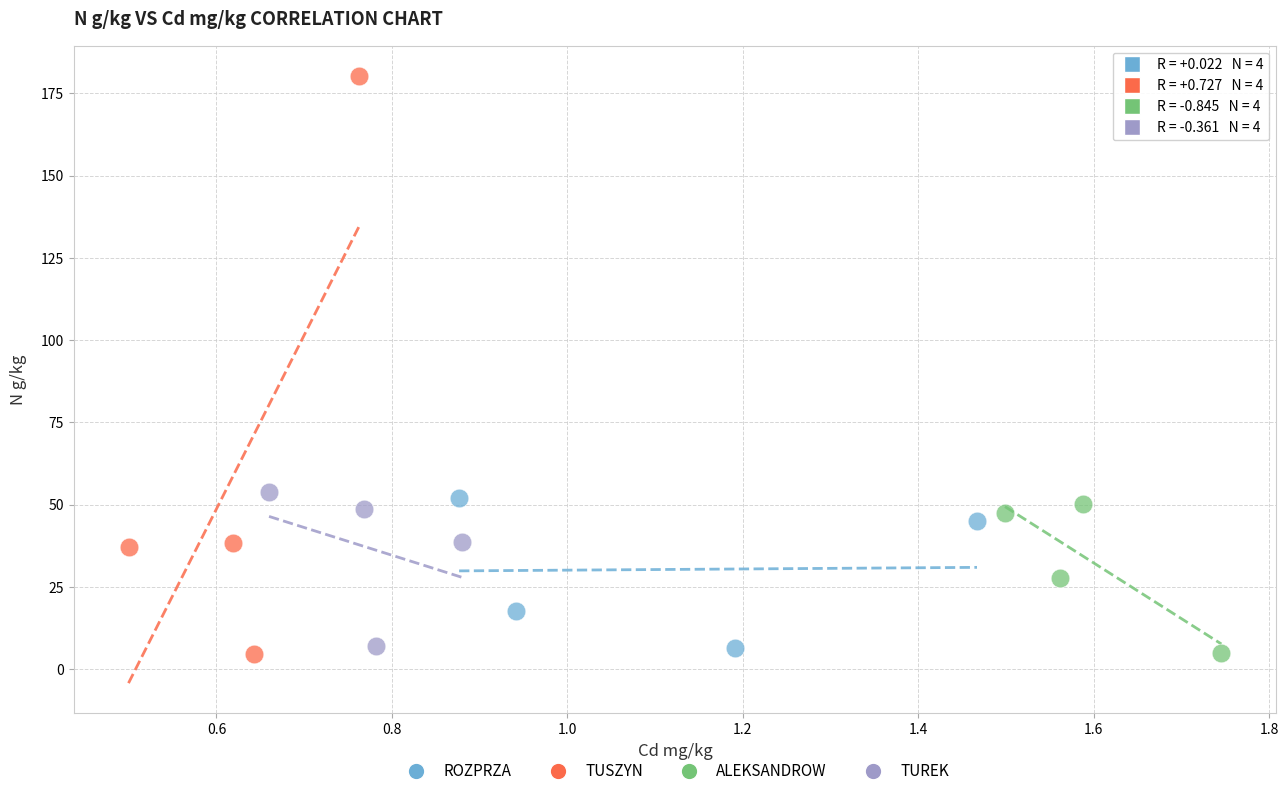

Which series has the widest spread of Y values?

TUSZYN